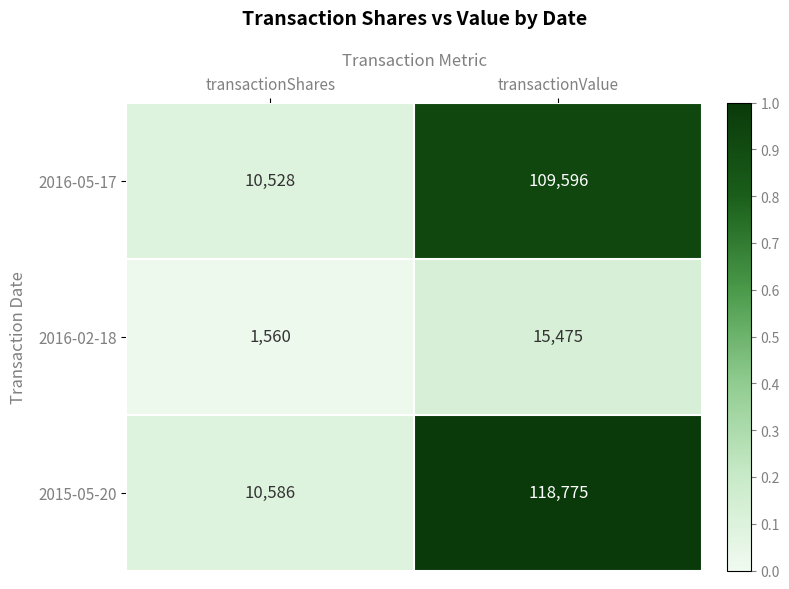

At which category does the chart reach its peak across all series?

transactionValue